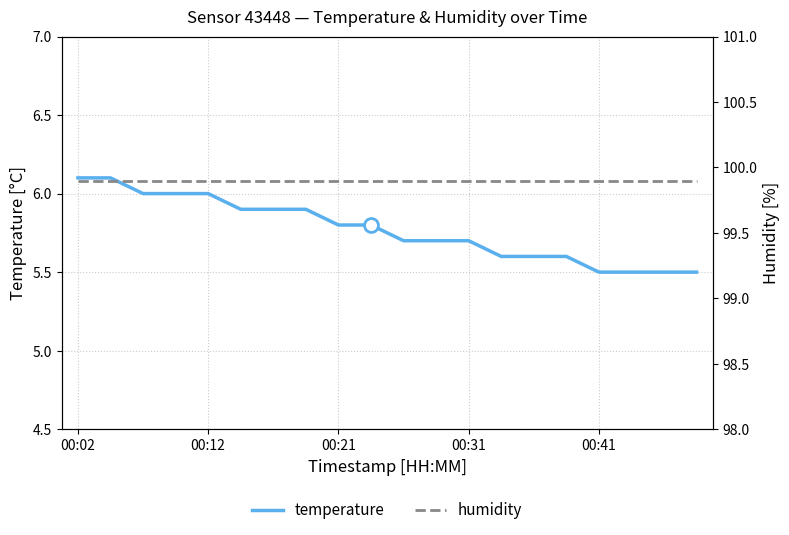

At which category is the sum across all series the highest?

00:02